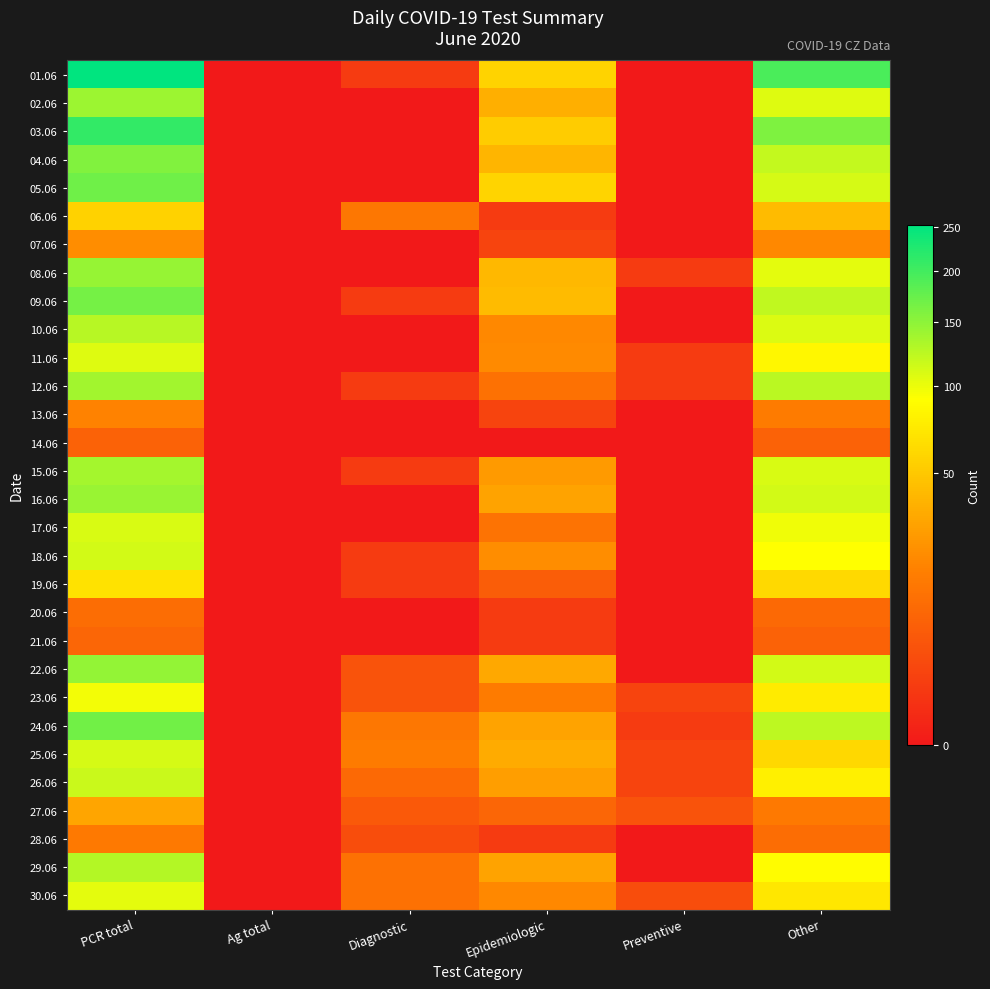

Rank the series by their maximum value, from lowest to highest.

14.06, 21.06, 20.06, 28.06, 13.06, 07.06, 27.06, 06.06, 19.06, 23.06, 30.06, 11.06, 17.06, 25.06, 18.06, 26.06, 10.06, 29.06, 15.06, 12.06, 02.06, 16.06, 08.06, 22.06, 04.06, 09.06, 24.06, 05.06, 03.06, 01.06